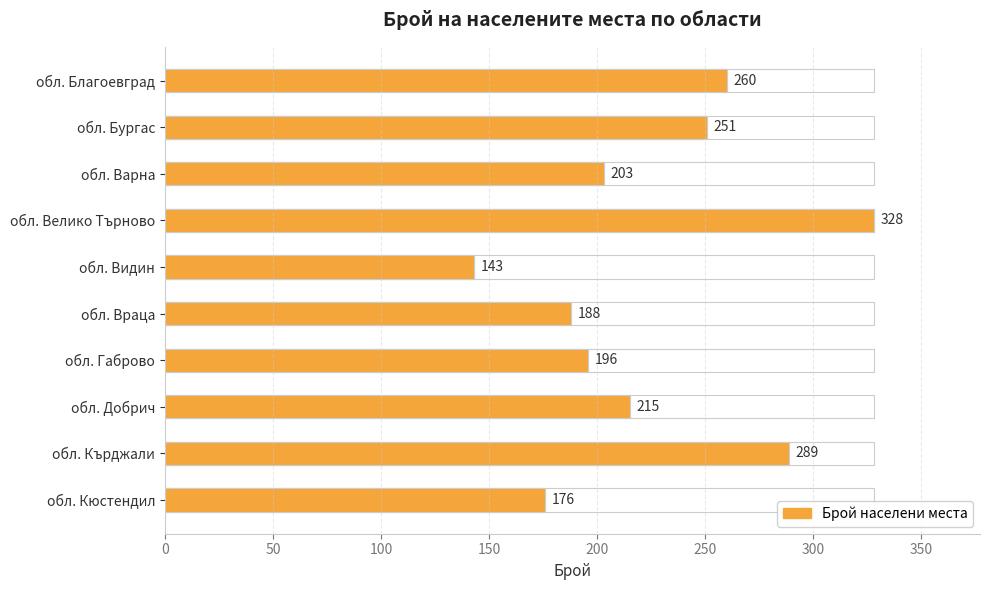

What is the sum of the values at обл. Кюстендил and обл. Благоевград?

436